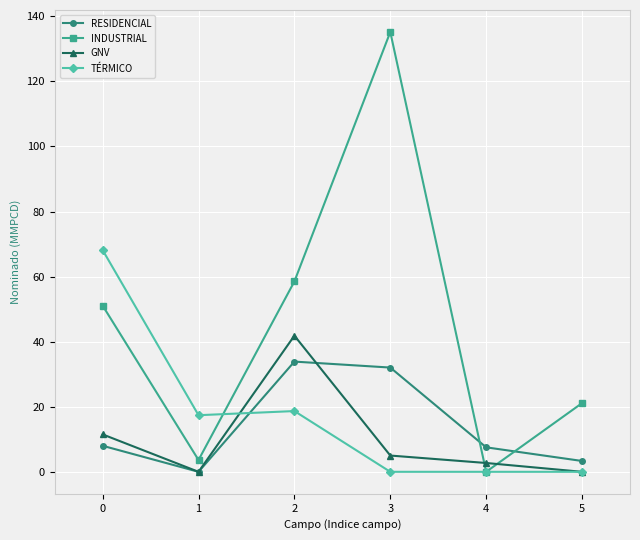

Count the number of categories in the chart.

6